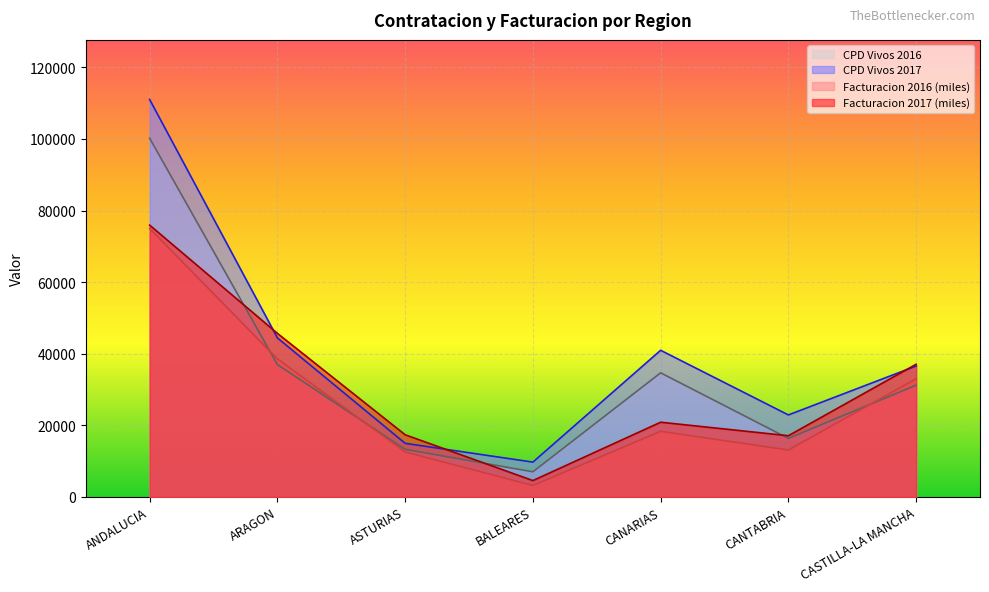

True or false: Facturacion 2017 has a value of 17085.6 at CANTABRIA.

True